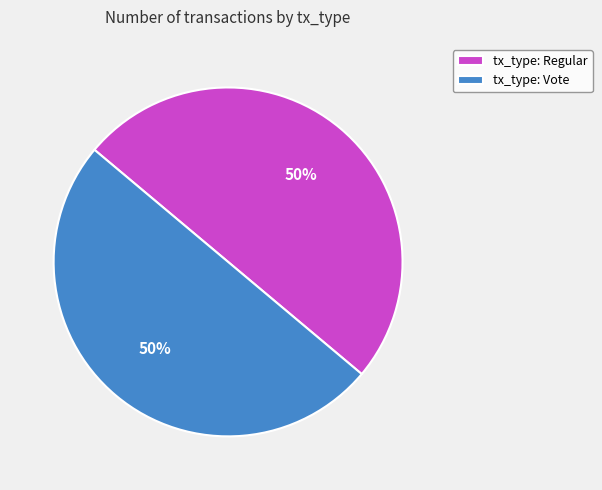

To the nearest percent, what is the combined percentage of tx_type: Regular and tx_type: Vote?

100%